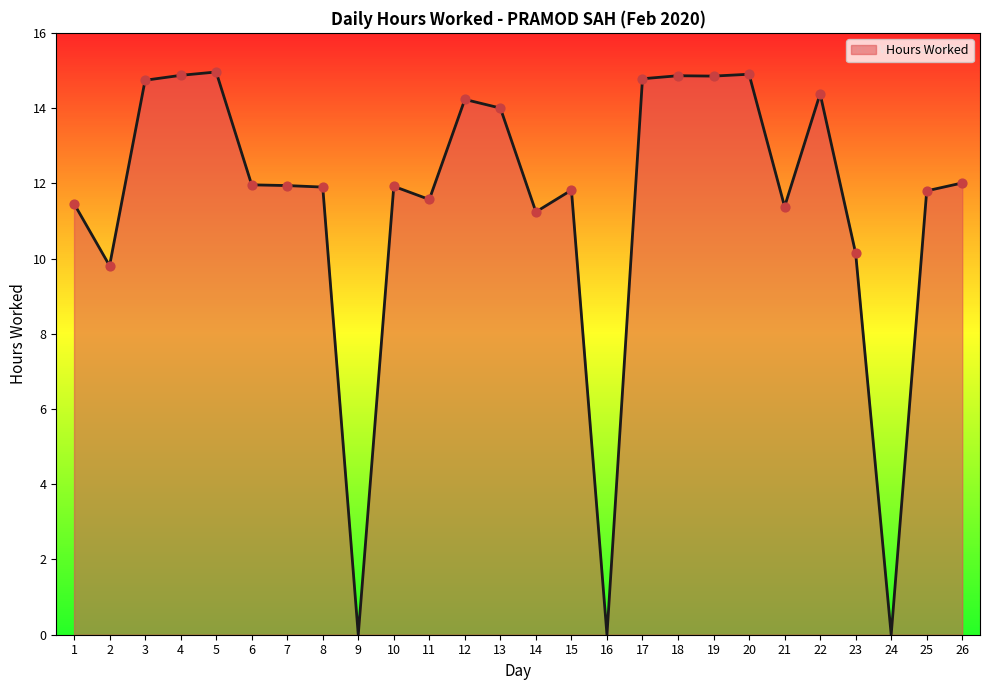

What is the ratio of the value at 26 to the value at 14?

1.1